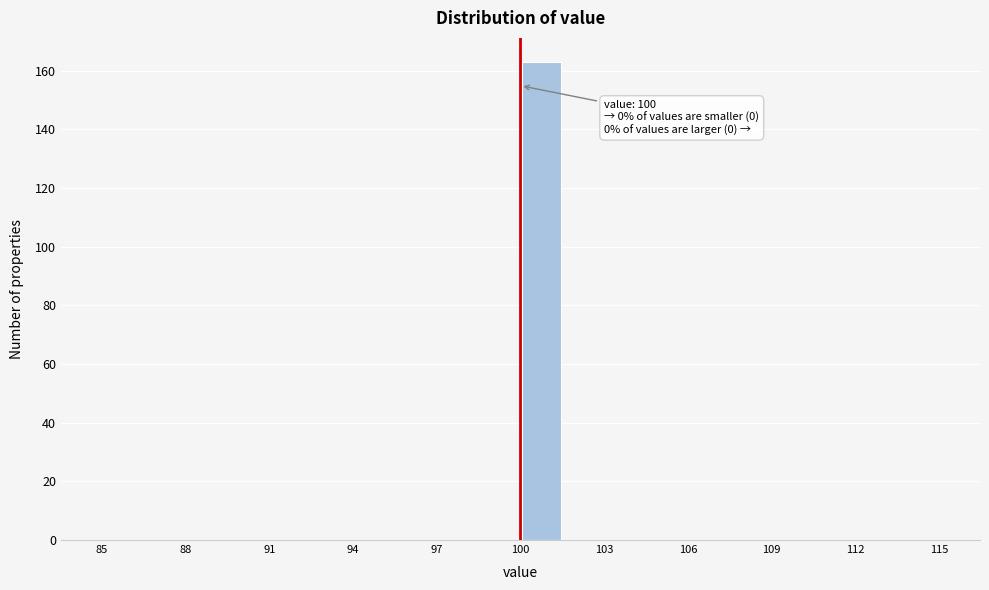

Around what value on the x-axis is the tallest bar? Give the approximate position of its centre, as read against the axis.

101.0